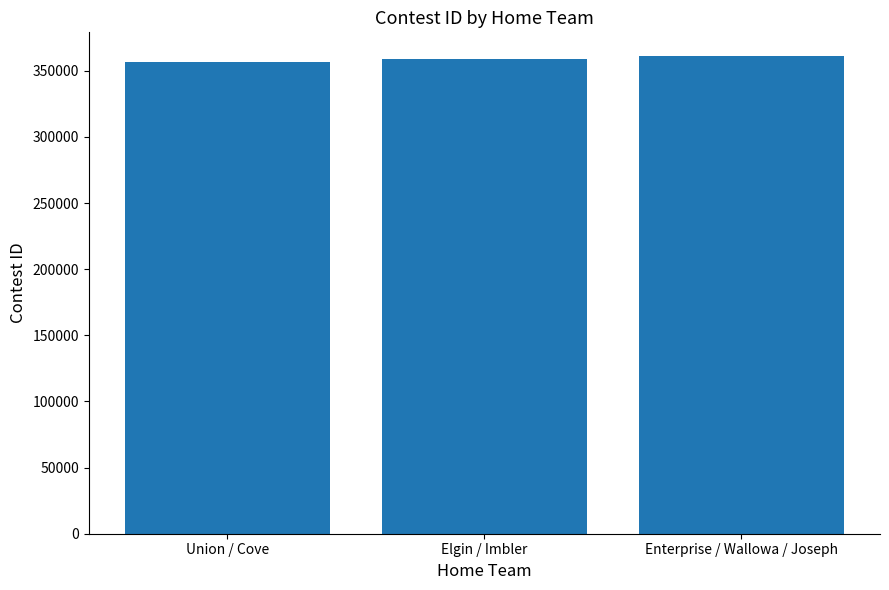

Reading left to right, what are all the values shown in this chart?

Union / Cove=356984	Elgin / Imbler=358908	Enterprise / Wallowa / Joseph=361057